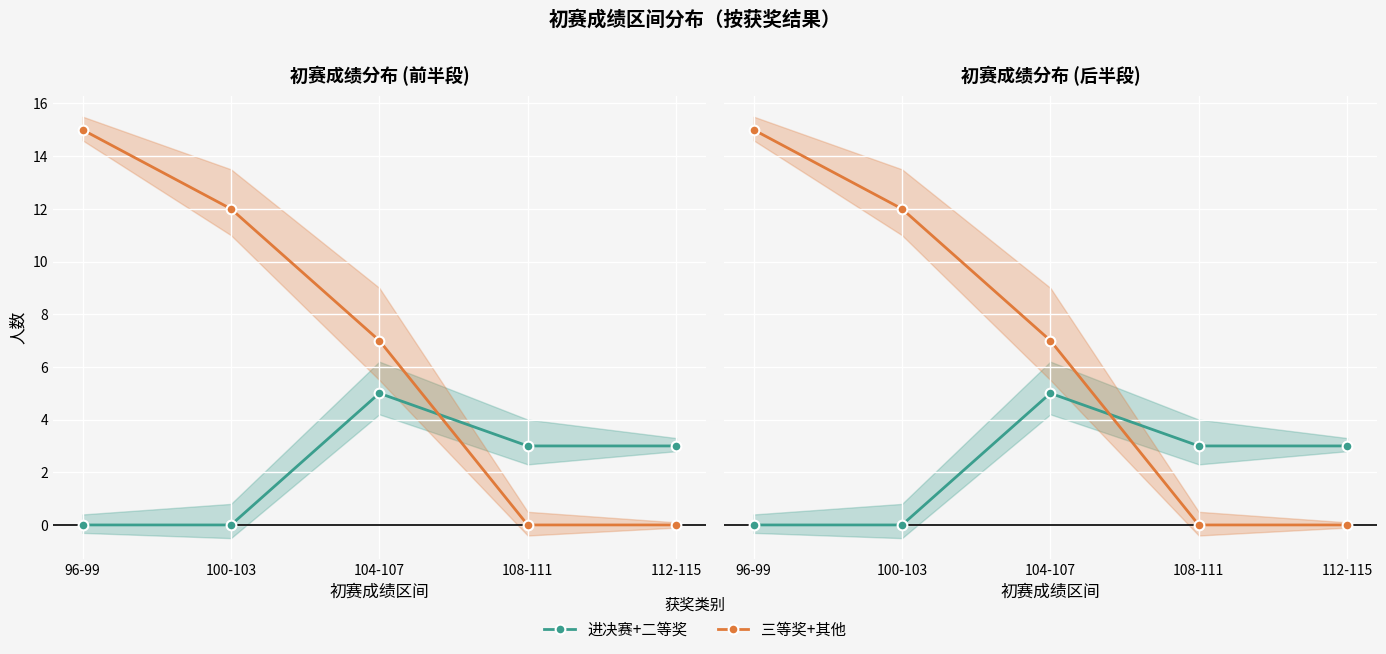

What position from the left is 96-99?

1